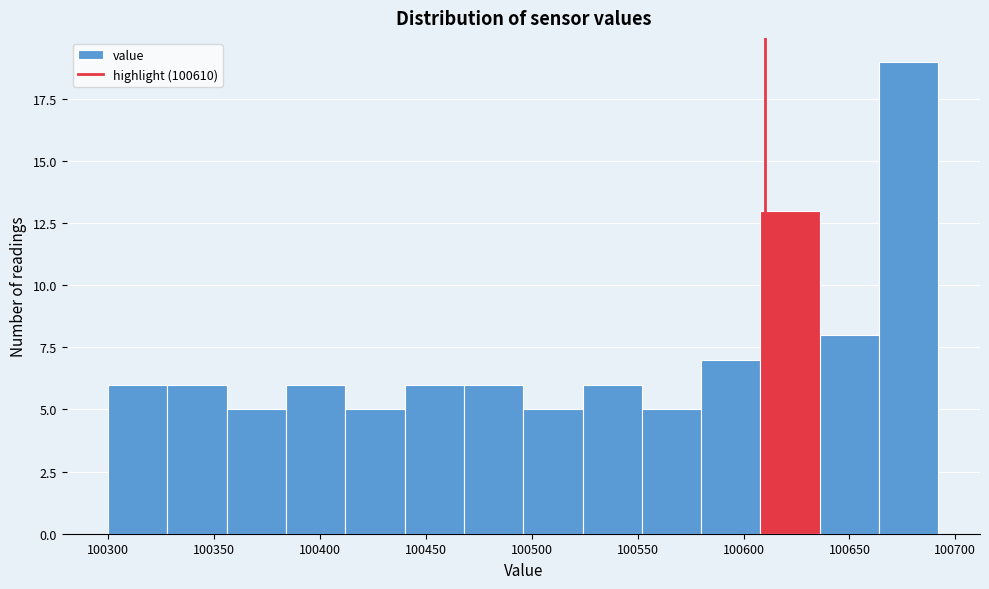

How tall is the bar that spans 100524 to 100552 on the x-axis? Neither the bar edges nor the heights are printed on the chart, so give them approximately, as read against the axes.

6